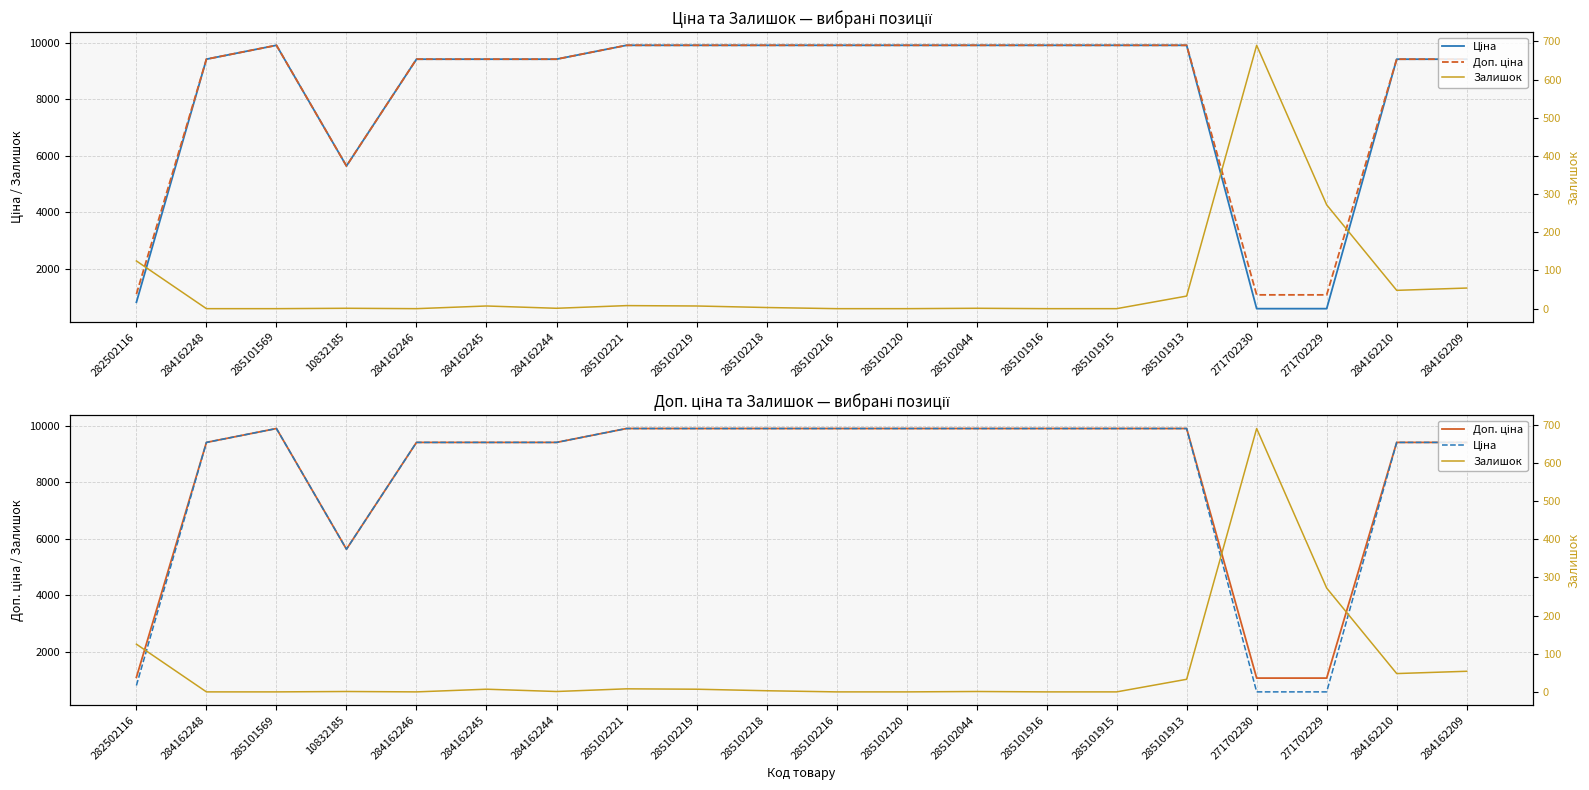

The Ціна series shows 5636.0 at 10832185. True or false?

True